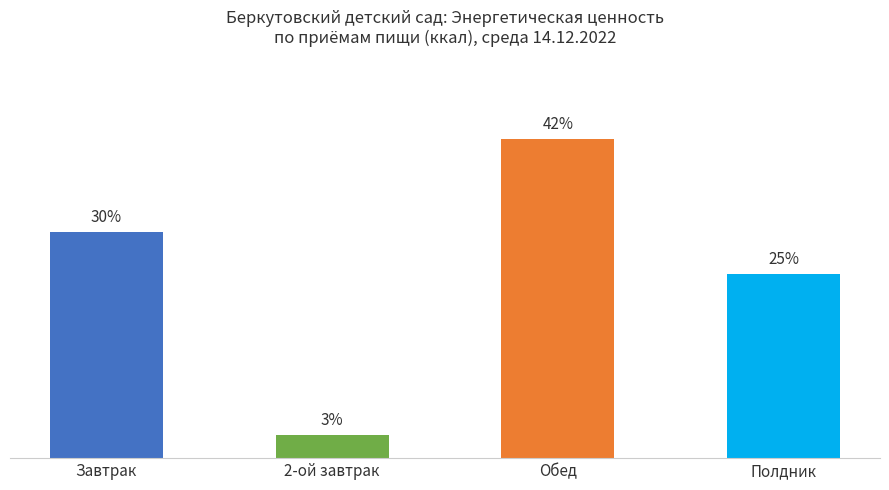

Between Завтрак and Полдник, which is larger?

Завтрак